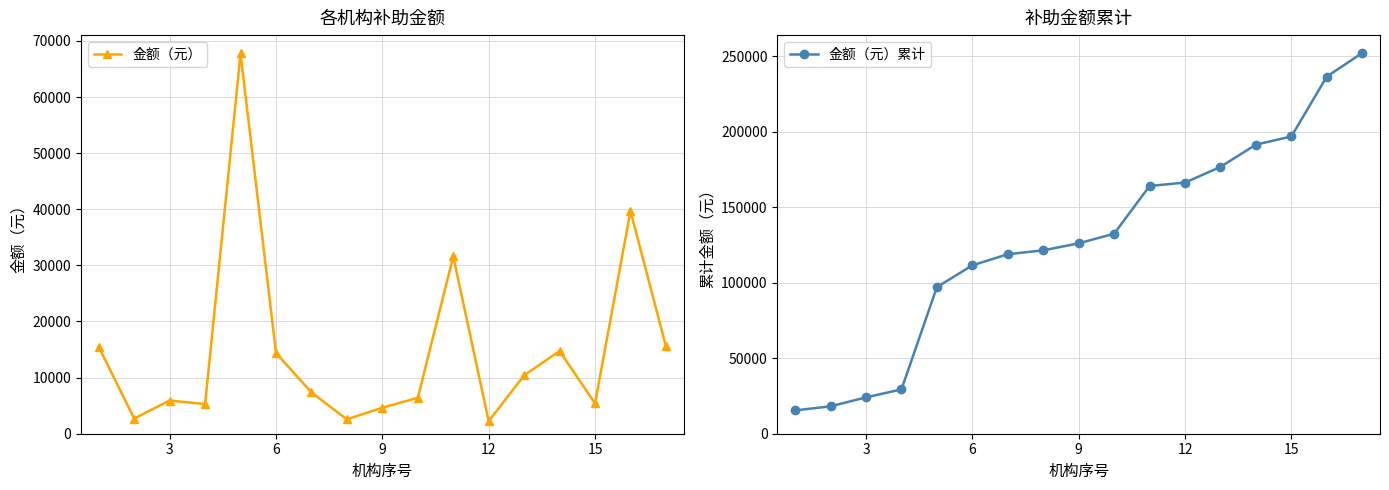

True or false: 金额（元） has more than 0 interior local peaks.

True